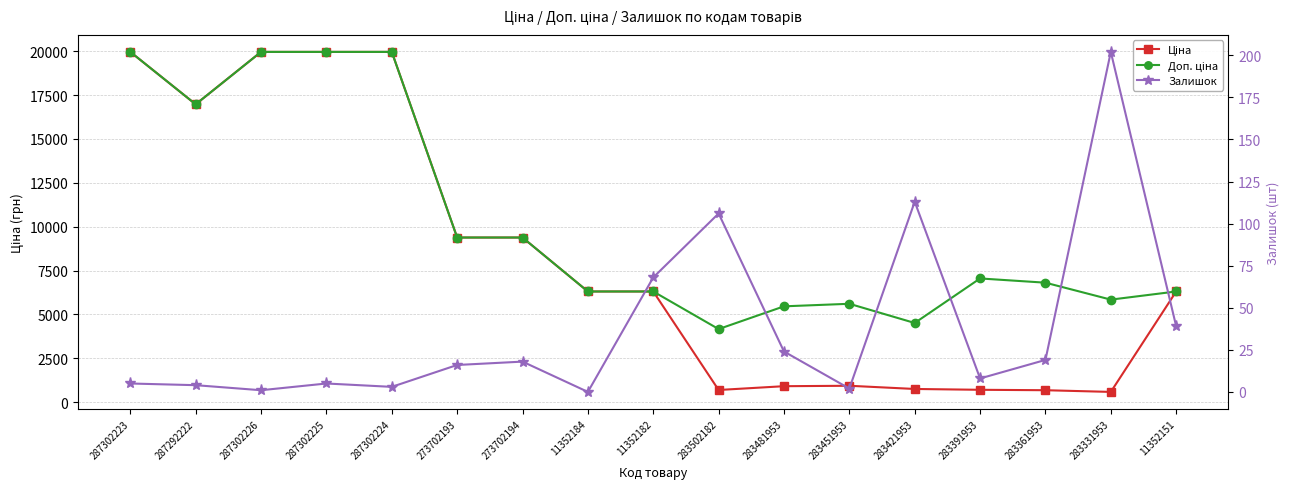

What are all the series names shown in the legend?

Ціна, Доп. ціна, Залишок